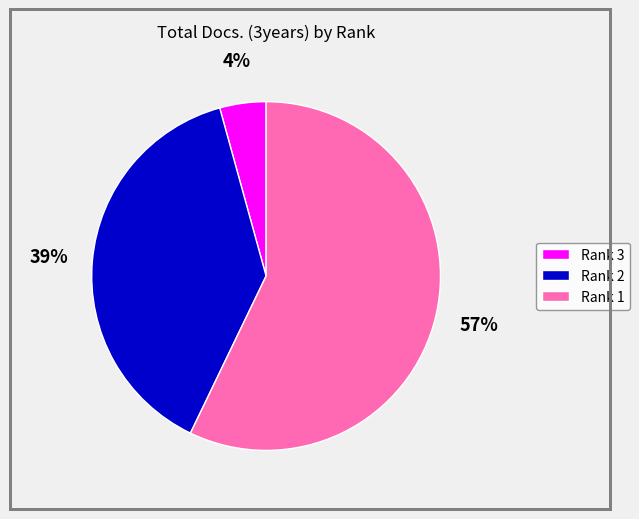

What is the smallest slice in the pie chart?

Rank 3